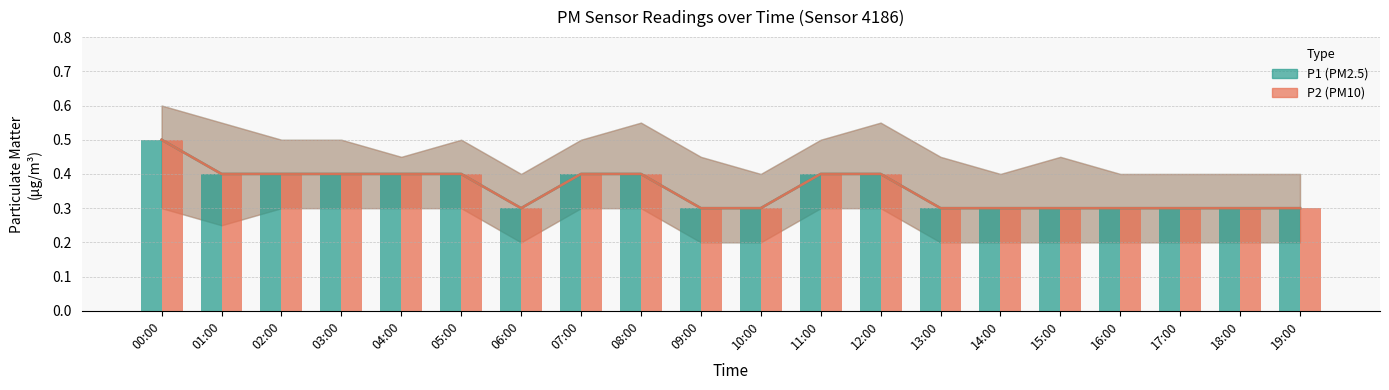

What is the maximum value for P1_lower?

0.3